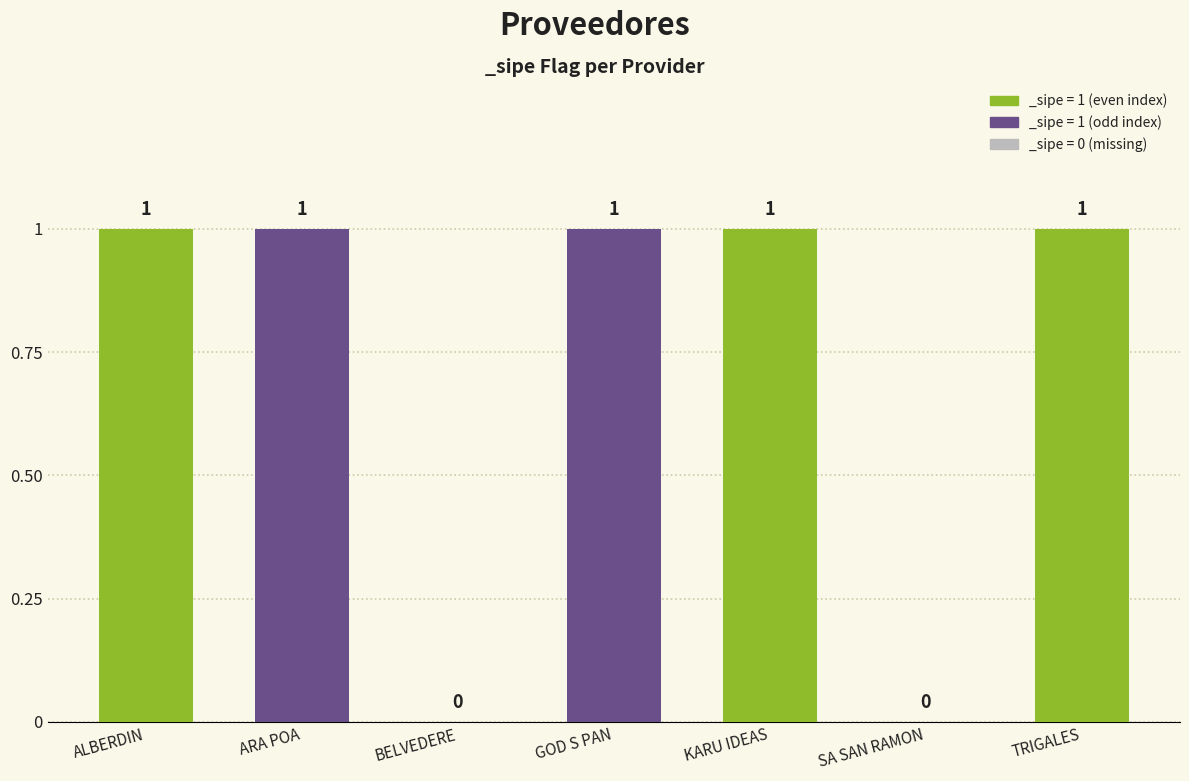

Reading right to left, transcribe all the data shown in this chart.

1	0	1	1	0	1	1